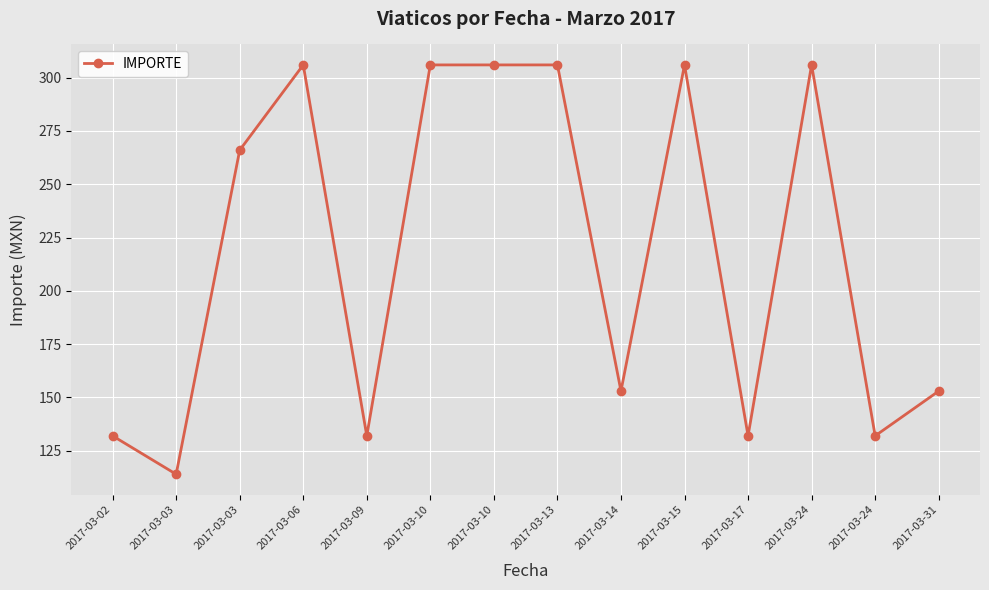

How many interior local peaks (higher than both neighbors) does the data have?

3